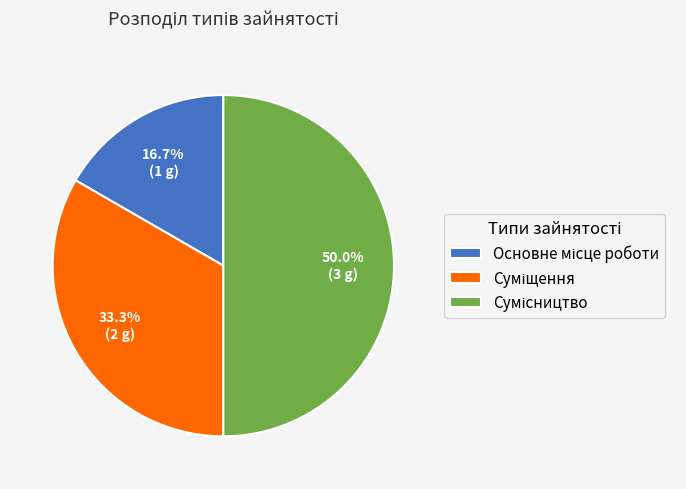

How many segments does this pie chart have?

3